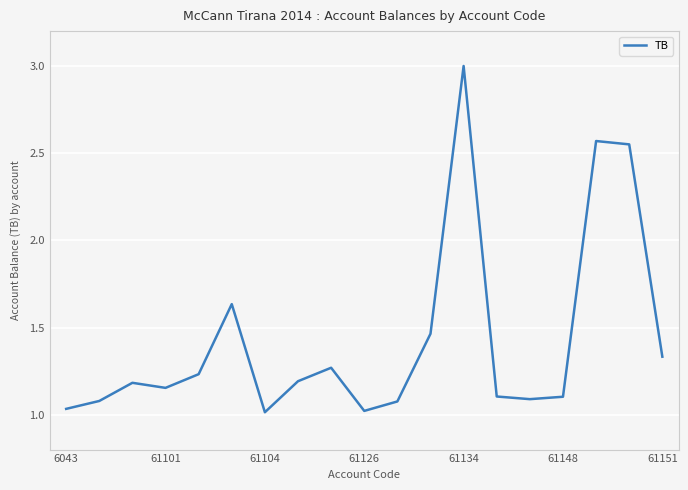

How many lines are shown in the chart?

1